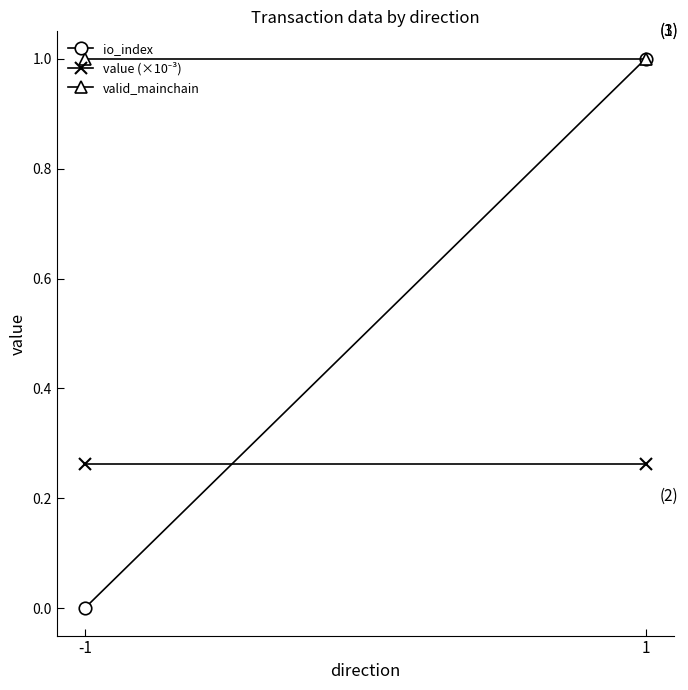

Between -1 and 1, which series saw the biggest shift?

io_index